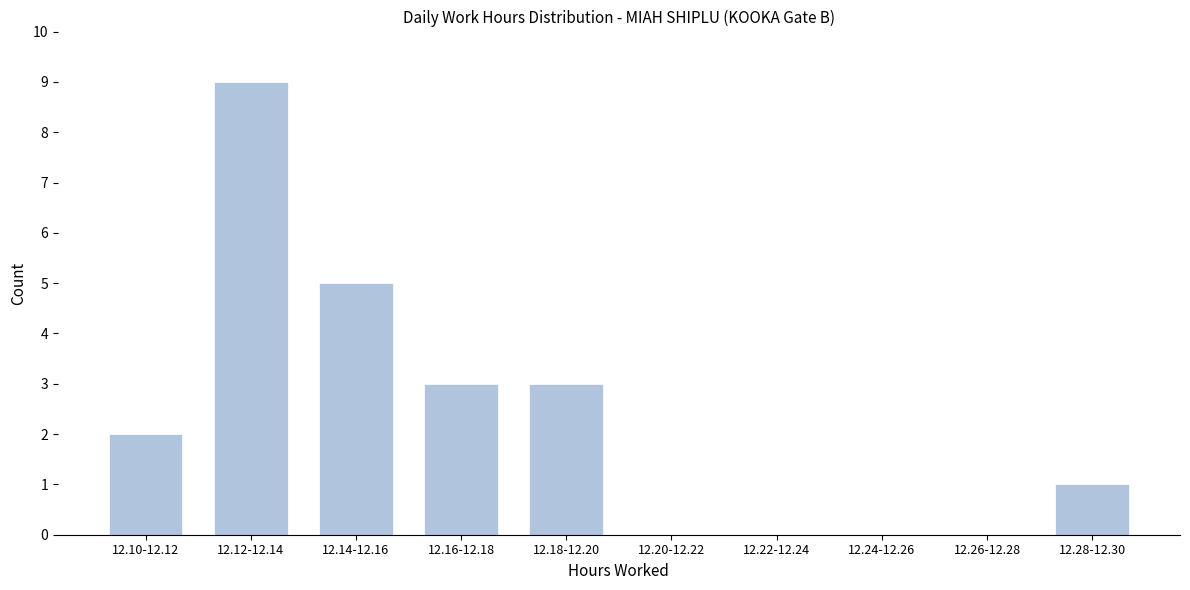

Reading left to right, what are all the values shown in this chart?

12.10-12.12=2	12.12-12.14=9	12.14-12.16=5	12.16-12.18=3	12.18-12.20=3	12.20-12.22=0	12.22-12.24=0	12.24-12.26=0	12.26-12.28=0	12.28-12.30=1